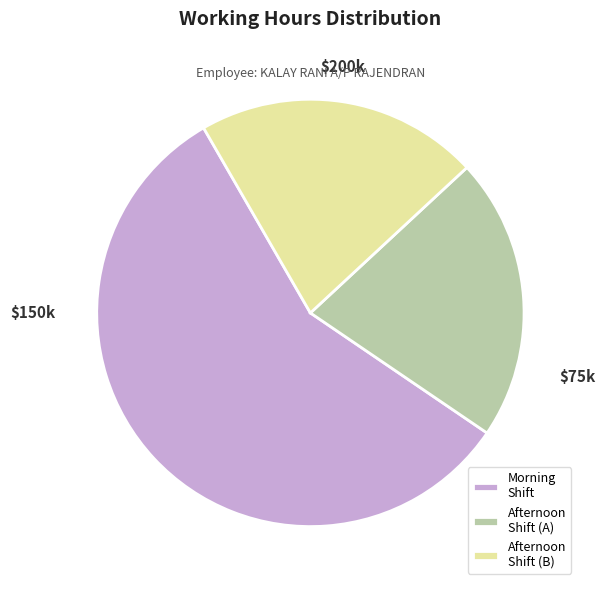

Which slice is the largest?

Morning Shift